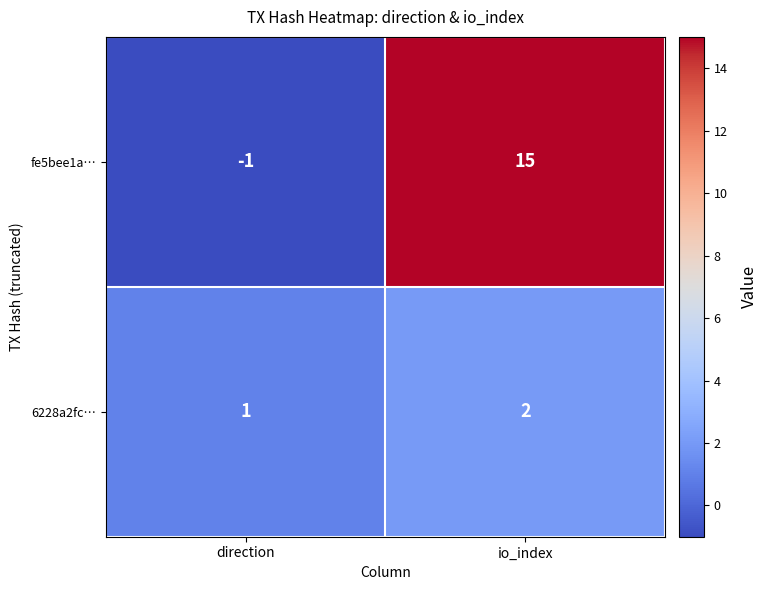

How many distinct data groups are displayed?

2